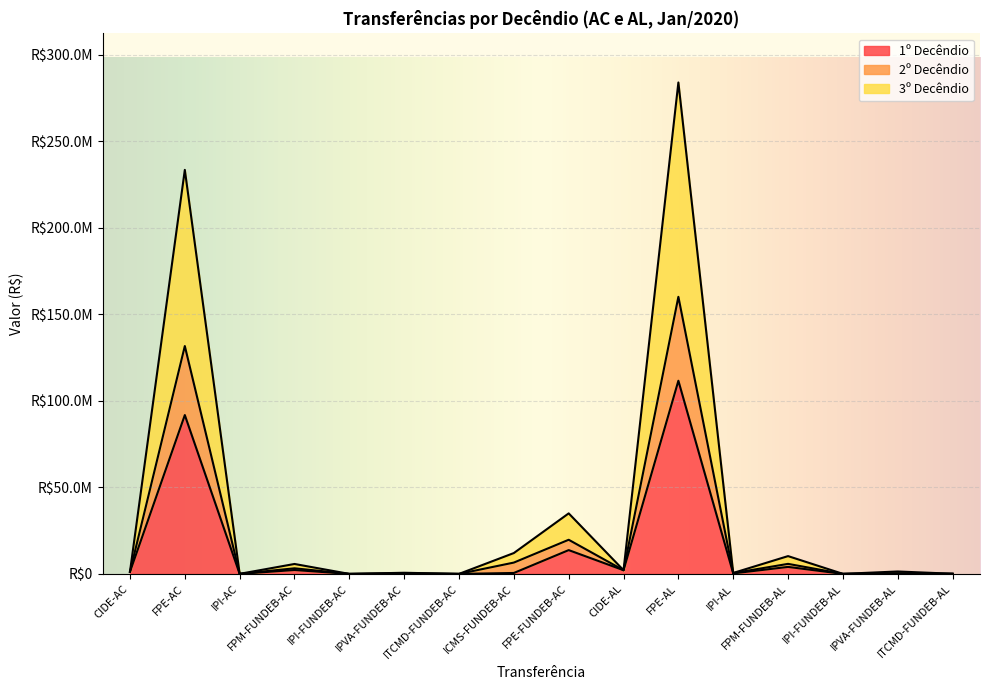

What is the total value across all series at IPVA-FUNDEB-AL?

1935913.6